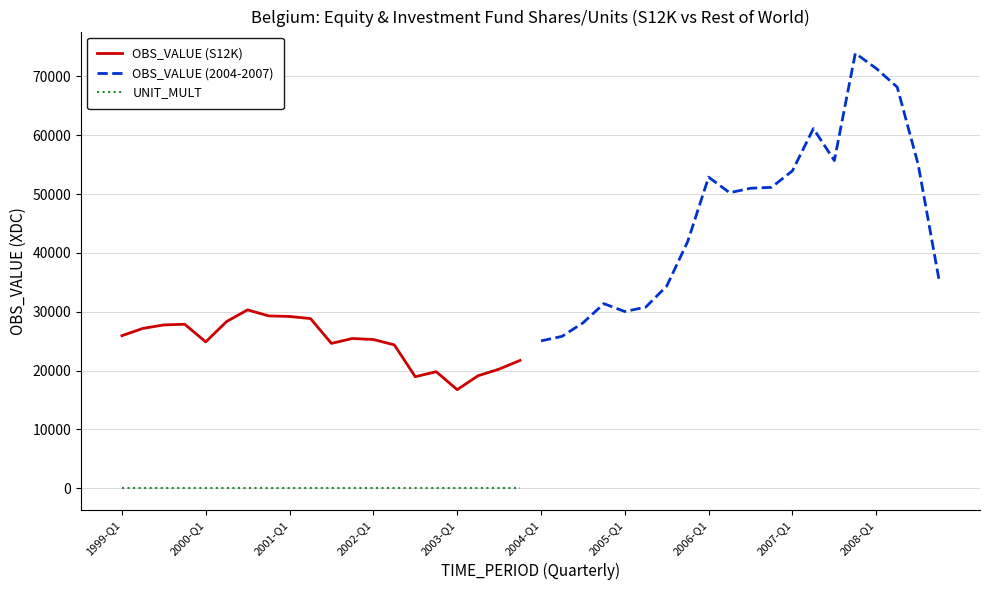

What are all the series names shown in the legend?

OBS_VALUE (S12K), OBS_VALUE (2004-2007), UNIT_MULT